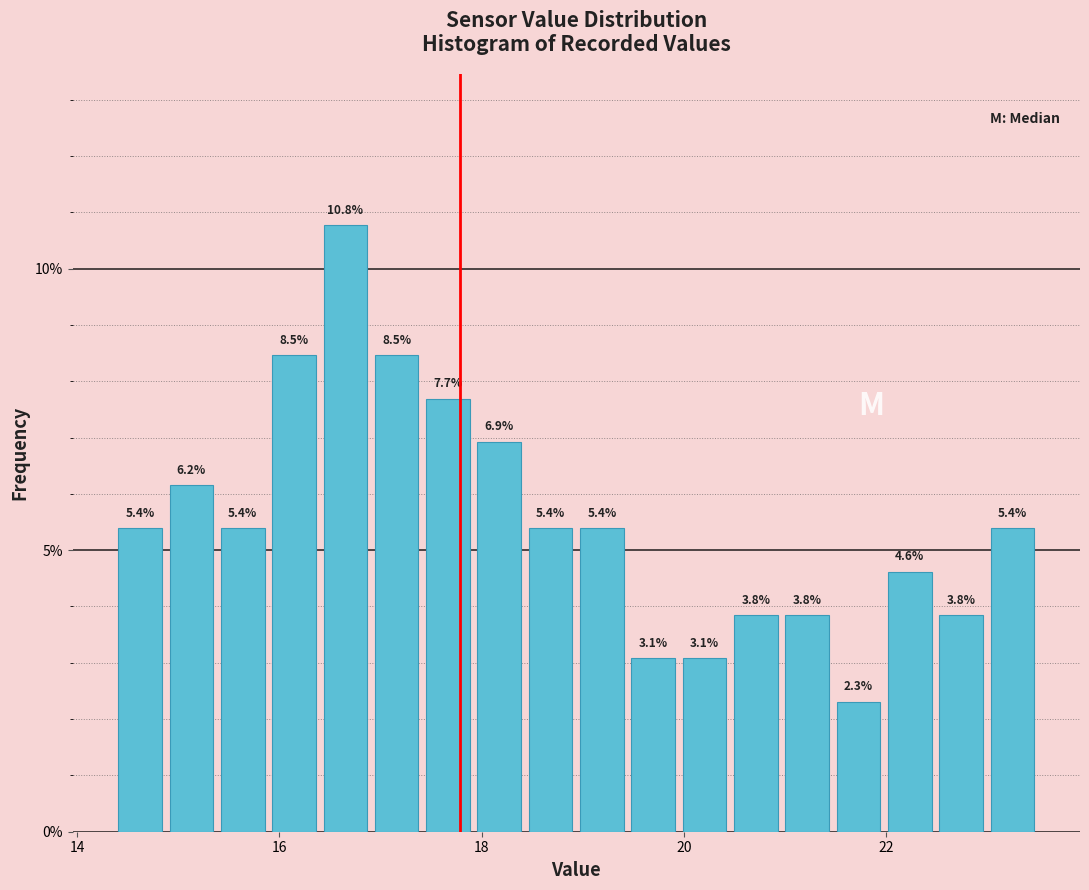

Read against the x-axis, roughly where is the centre of the tallest bar?

16.6